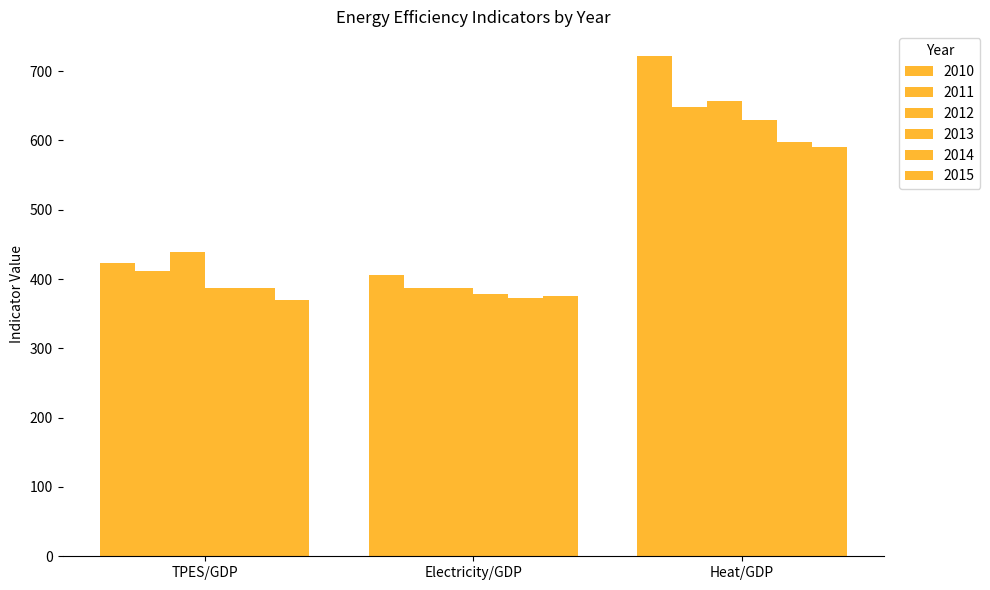

What position from the left is TPES/GDP?

1